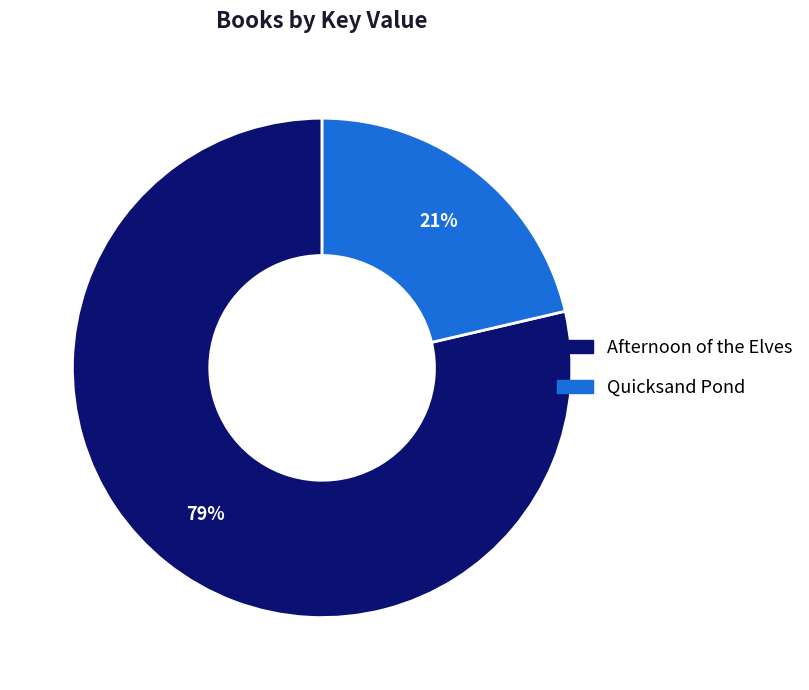

What is the smallest slice in the pie chart?

Quicksand Pond